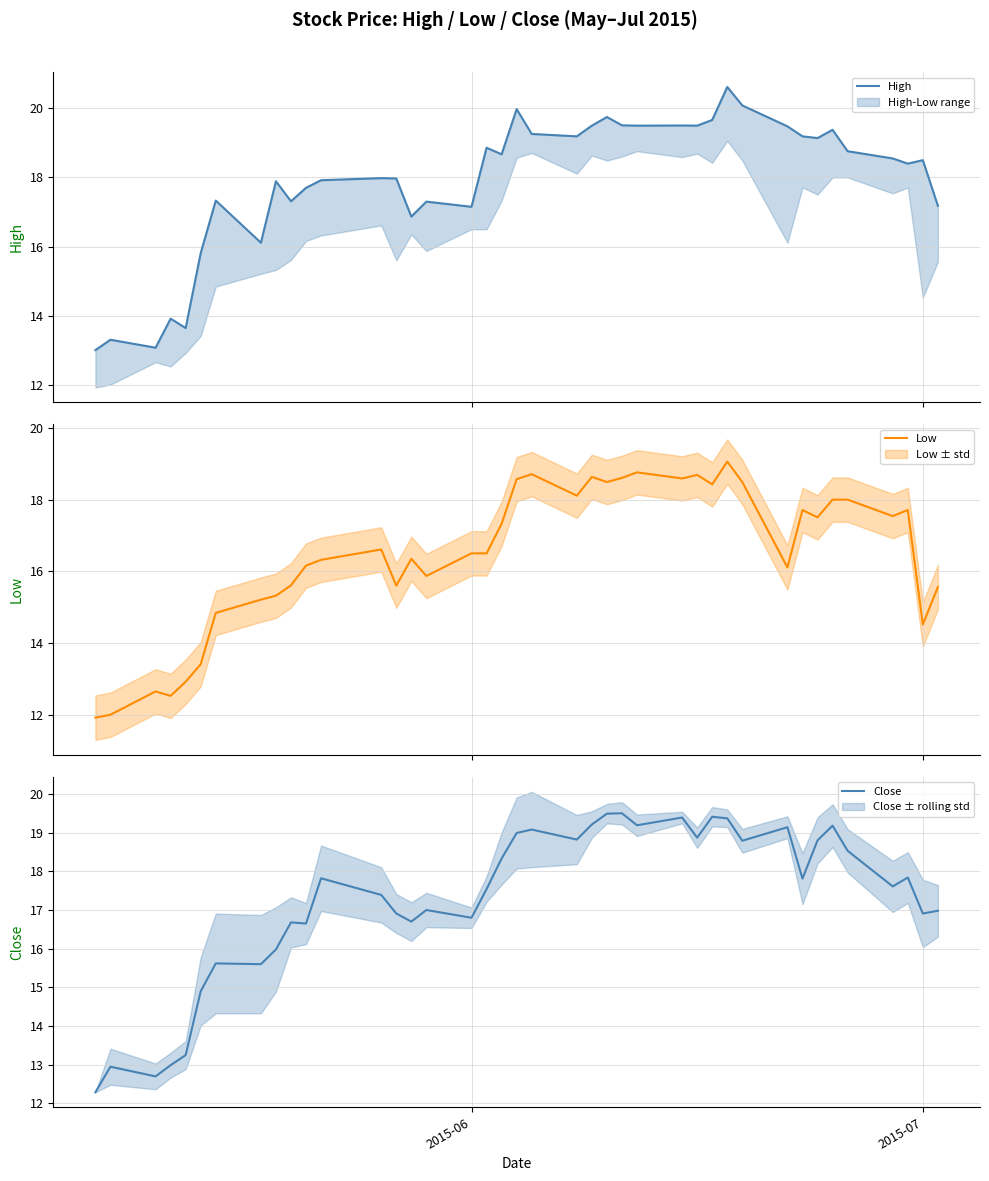

True or false: Low and High intersect in this chart.

False